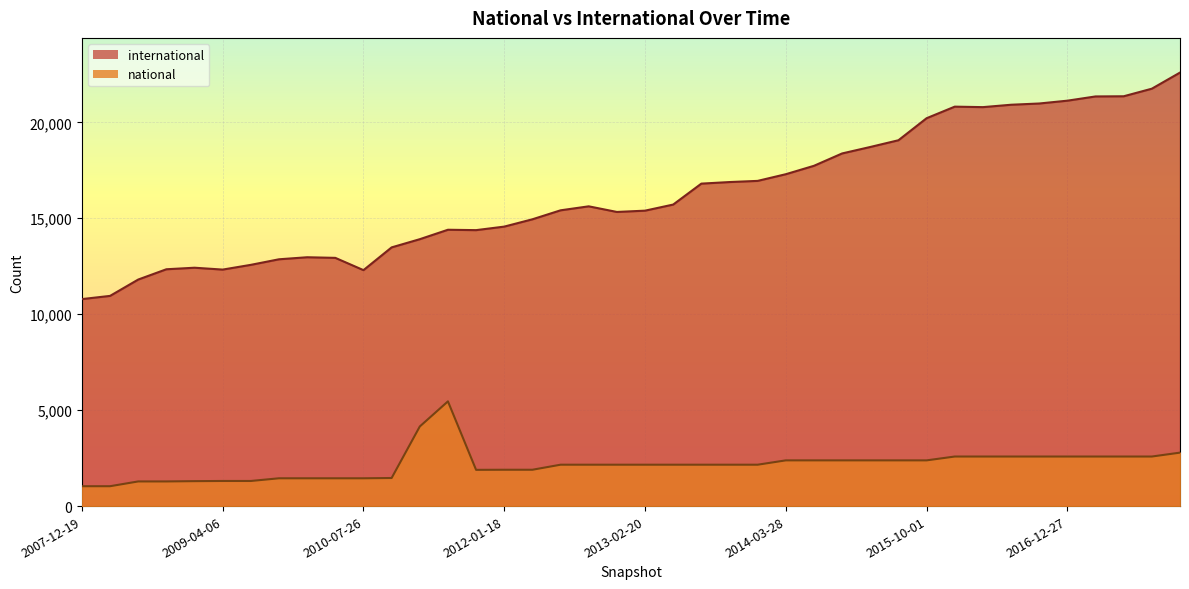

Which series has the largest total across all categories?

international